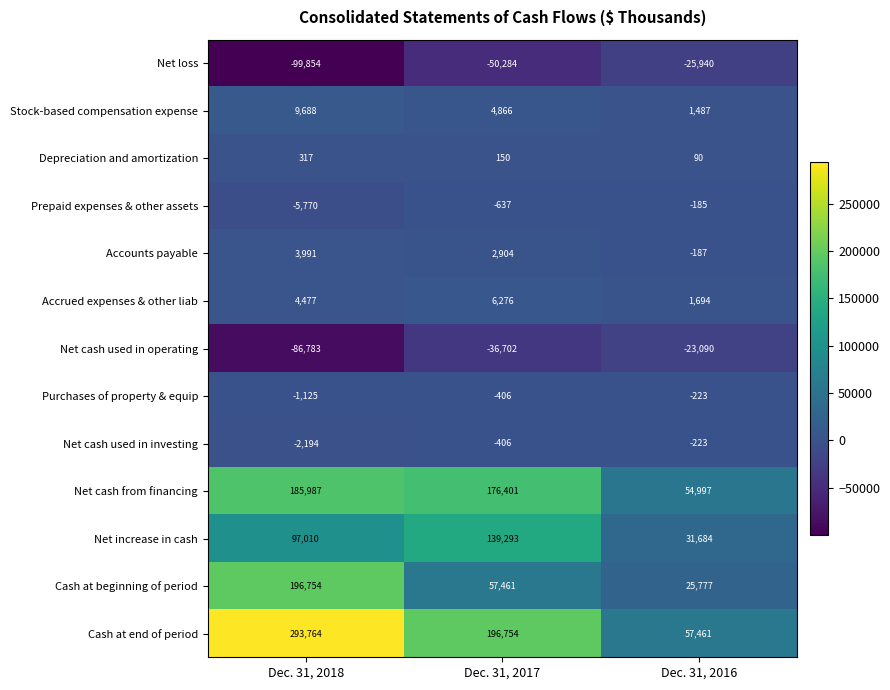

The Cash at beginning of period series shows 57461 at Dec. 31, 2017. True or false?

True